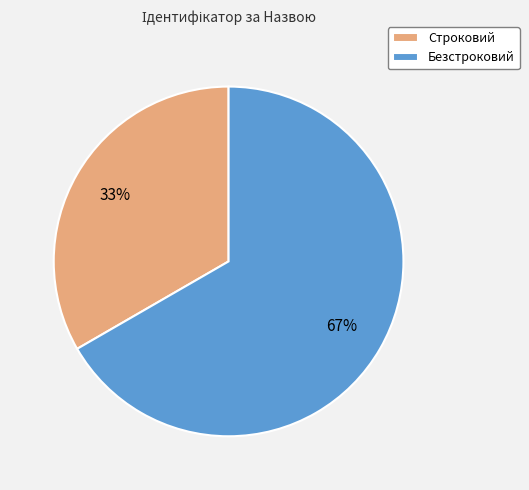

Is the sum of Безстроковий and Строковий greater than half?

Yes